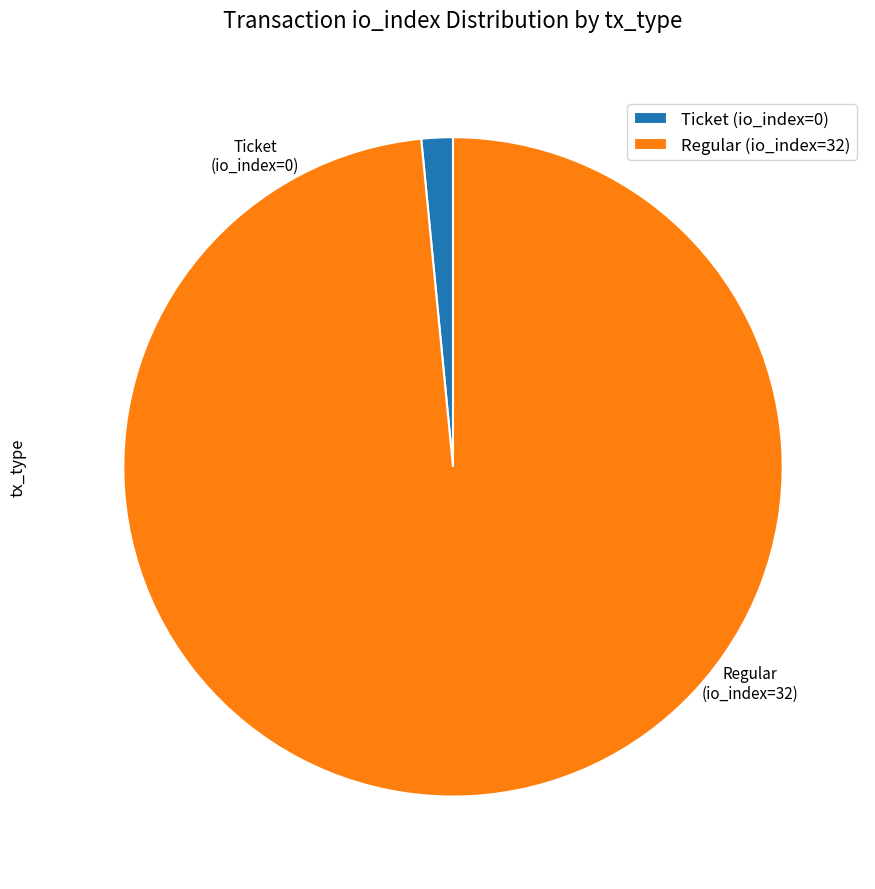

Is it true that Ticket (io_index=0) is 11% of the pie?

False